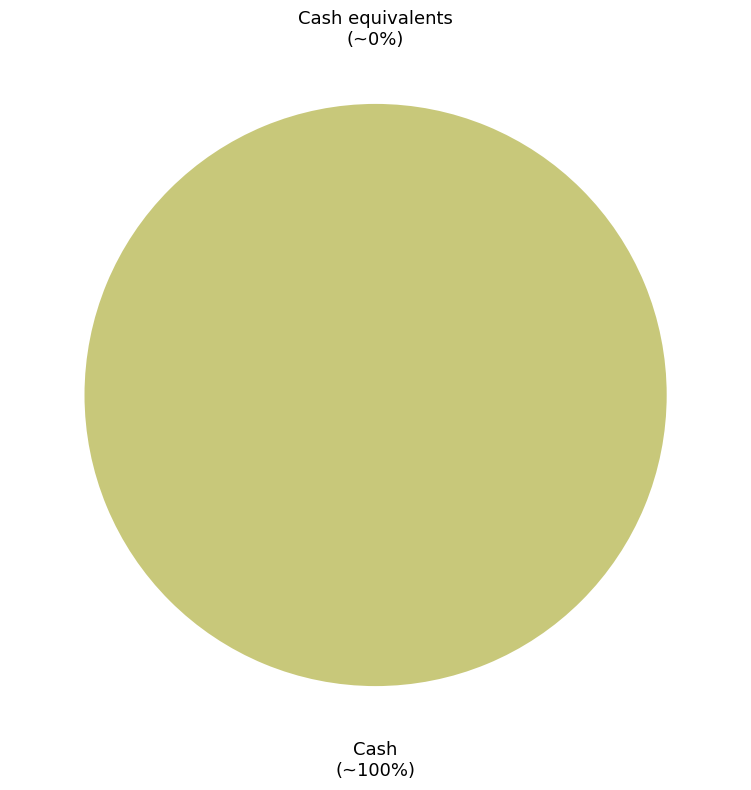

To the nearest percent, what is the difference between the Cash equivalents and Cash slice percentages?

100%